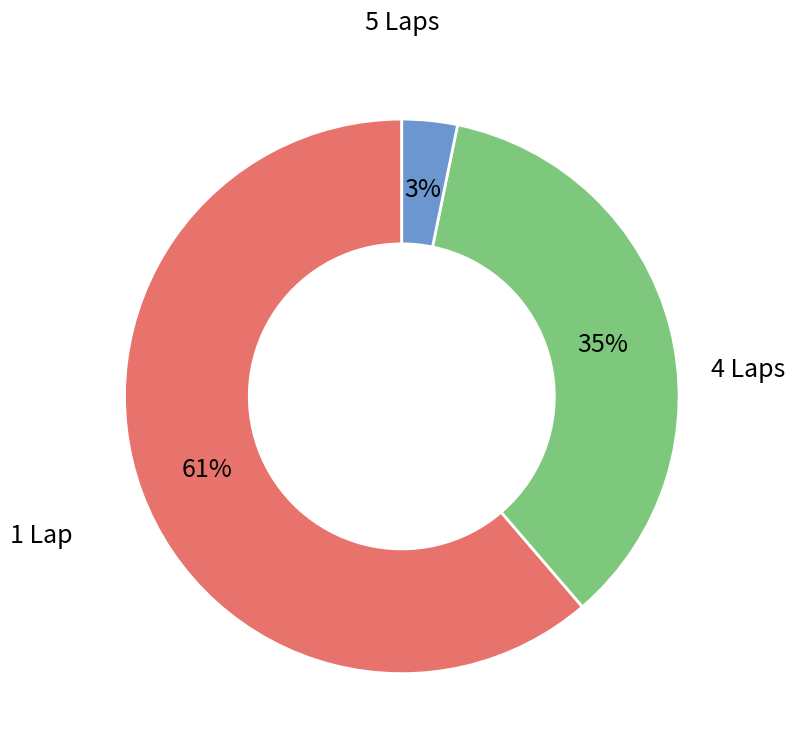

Is there any slice that represents more than half of the pie?

Yes